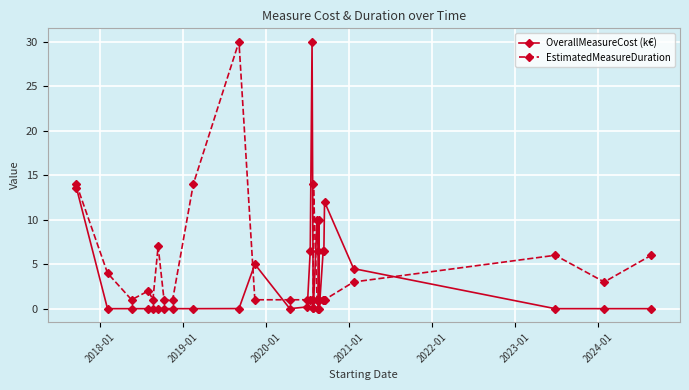

True or false: EstimatedMeasureDuration and OverallMeasureCost (k€) cross at least once.

True